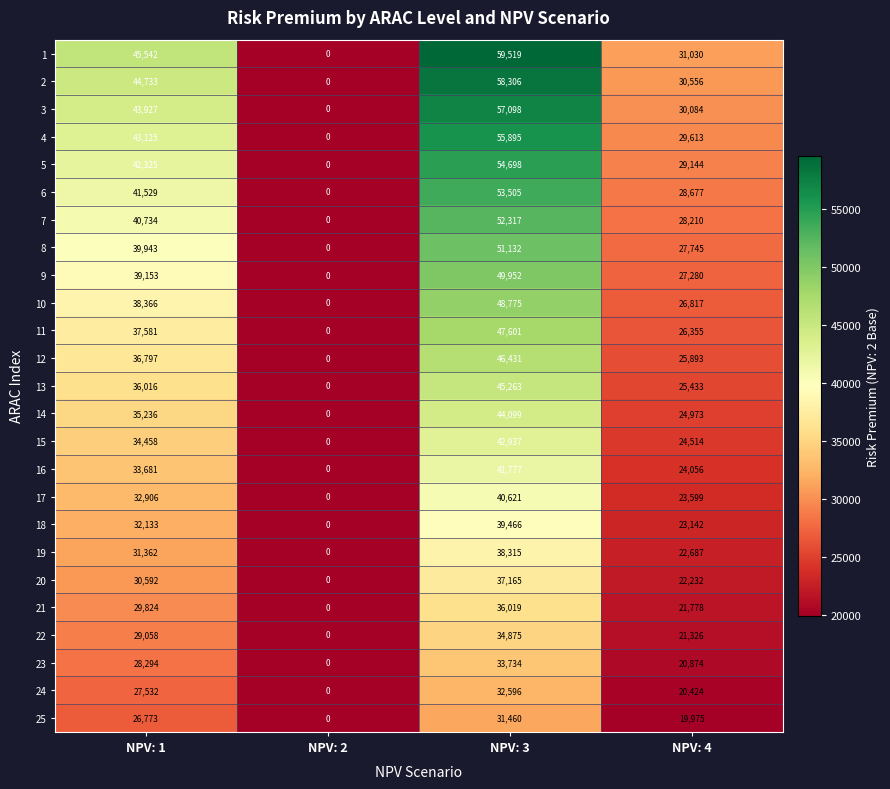

The value of 11 at NPV: 1 is 10432. True or false?

False